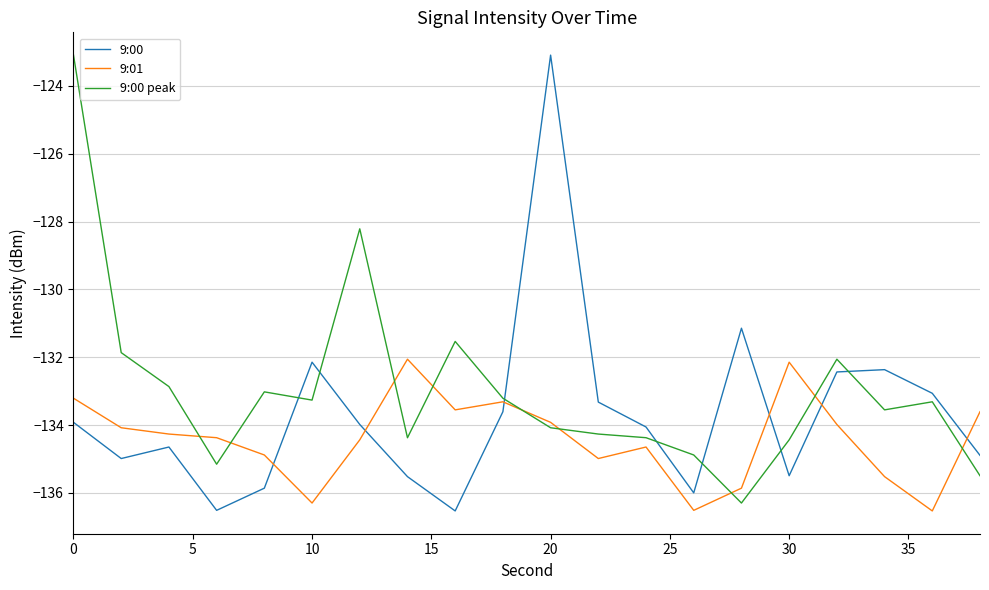

What is the minimum value for 9:00?

-136.5